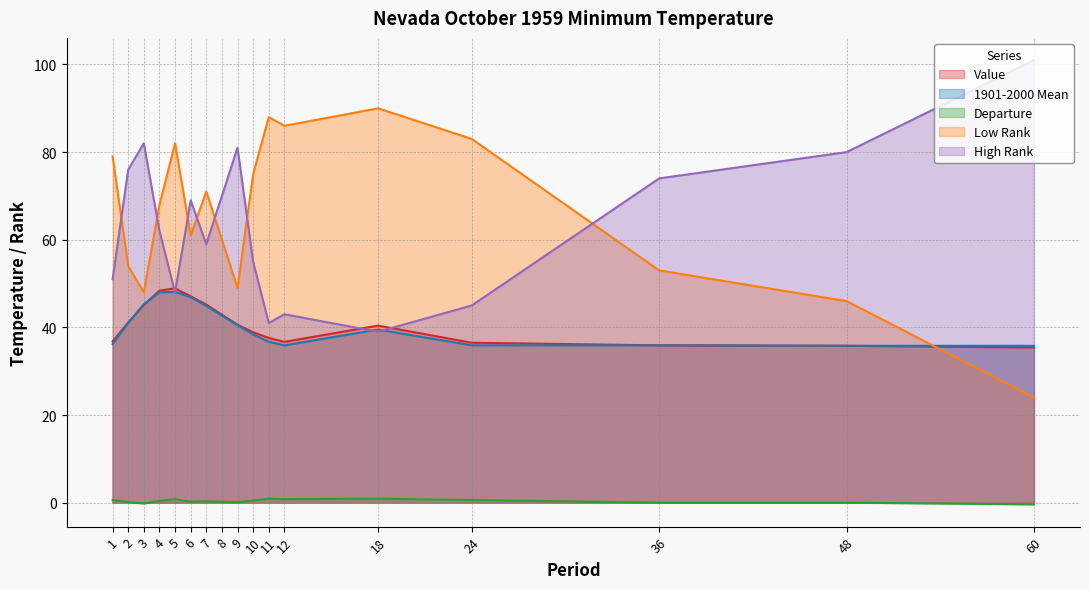

Reading left to right, list all the values displayed in this chart.

Value: 36.8	41.1	45.1	48.4	48.9	47.1	45.2	42.9	40.6	38.9	37.6	36.7	40.4	36.5	35.9	35.8	35.4
1901-2000 Mean: 36.2	41.0	45.3	48.0	48.1	46.9	44.9	42.7	40.5	38.4	36.7	35.9	39.5	35.9	35.9	35.8	35.8
Departure: 0.6	0.1	-0.2	0.4	0.8	0.2	0.3	0.2	0.1	0.5	0.9	0.8	0.9	0.6	0.0	0.0	-0.4
Low Rank: 79.0	54.0	48.0	68.0	82.0	61.0	71.0	60.0	49.0	75.0	88.0	86.0	90.0	83.0	53.0	46.0	24.0
High Rank: 51.0	76.0	82.0	62.0	48.0	69.0	59.0	70.0	81.0	55.0	41.0	43.0	39.0	45.0	74.0	80.0	101.0